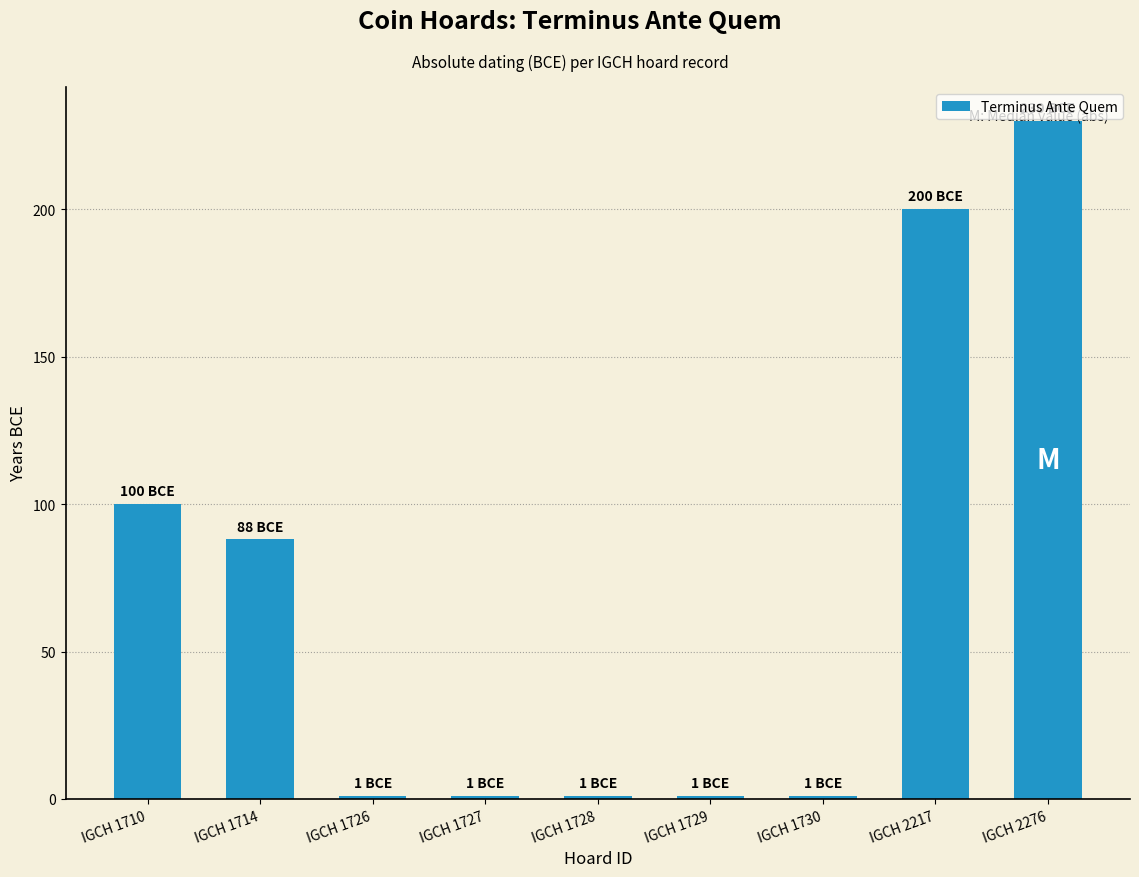

Reading right to left, extract all data points from this chart.

IGCH 2276=230	IGCH 2217=200	IGCH 1730=1	IGCH 1729=1	IGCH 1728=1	IGCH 1727=1	IGCH 1726=1	IGCH 1714=88	IGCH 1710=100